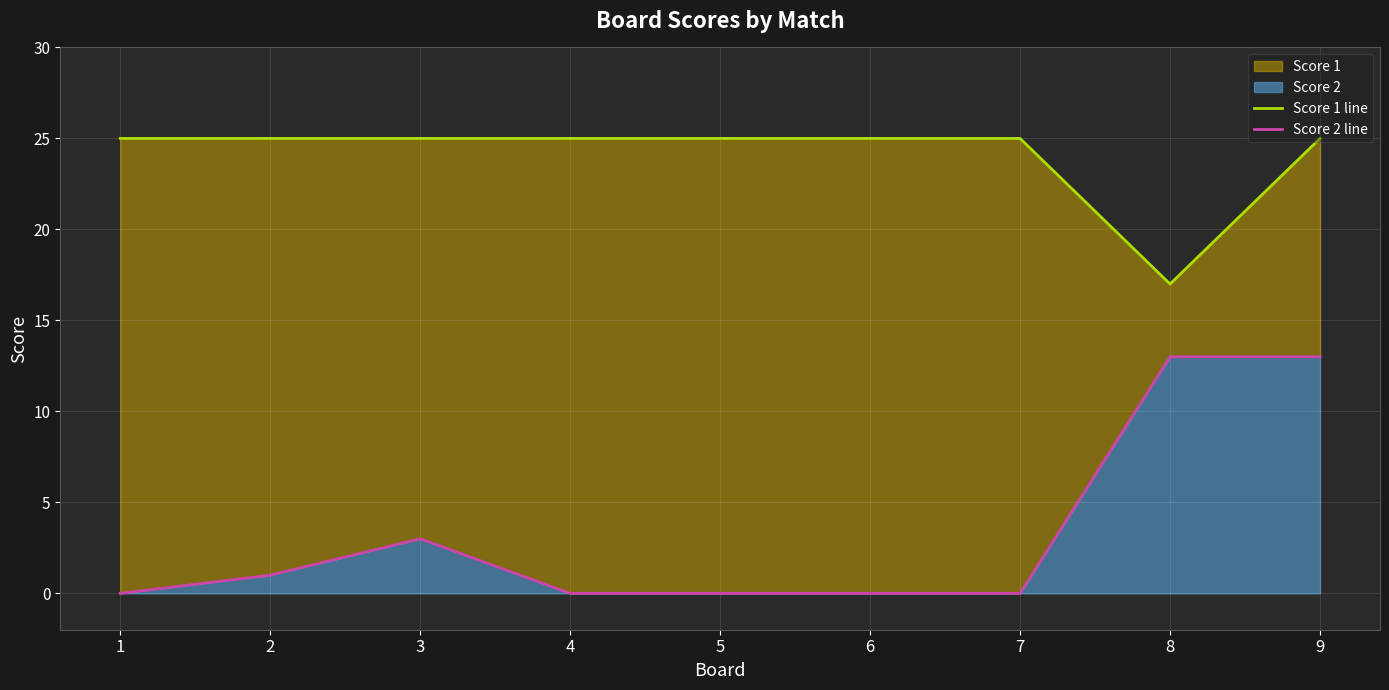

The value of Score 2 line at 4 is 8. True or false?

False